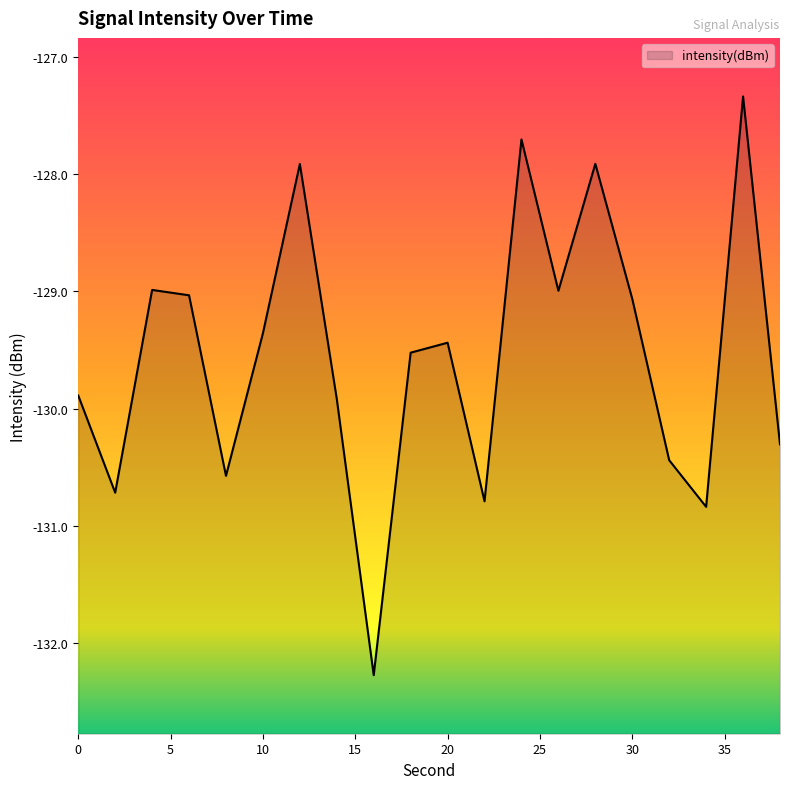

Between 2 and 14, which is larger?

14